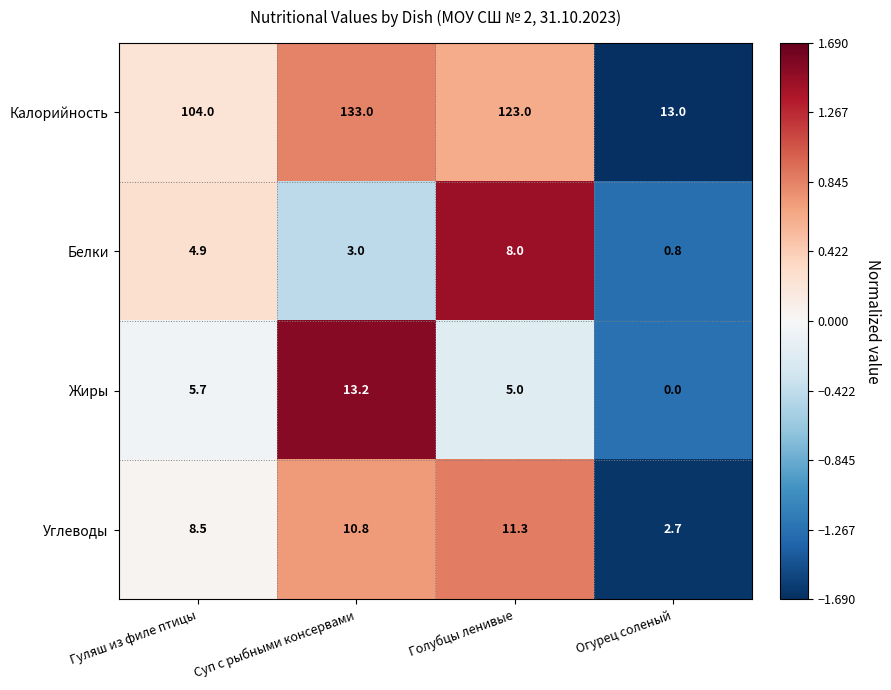

Which series has the largest total across all categories?

Калорийность